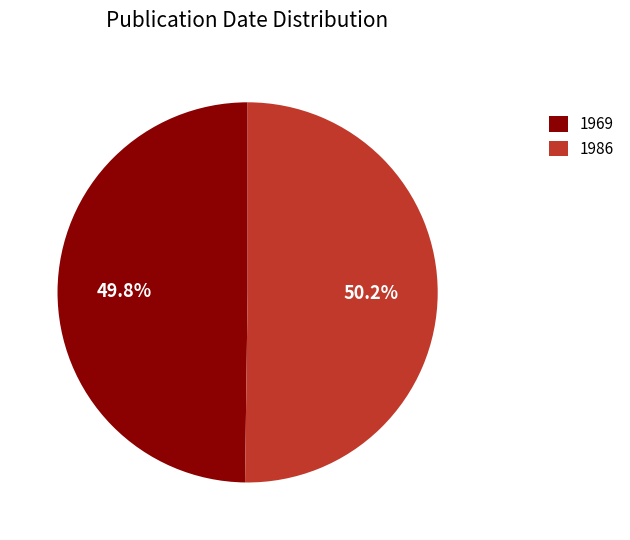

Is there a majority slice in this chart?

Yes